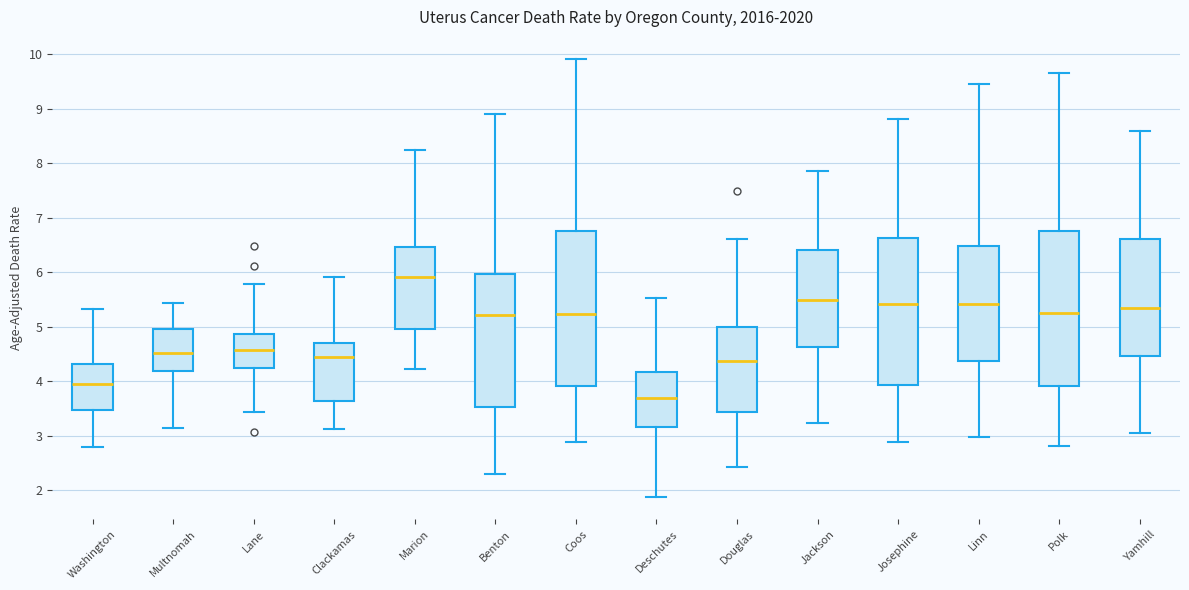

Reading left to right, read every box against the y-axis: the position of its median line, the range the box covers, and the ends of its whiskers. The values are not printed on the chart, so give them approximately, as read against the axis.

Washington: median 3.9, box 3.5 to 4.3, whiskers 2.8 to 5.3
Multnomah: median 4.5, box 4.2 to 5.0, whiskers 3.1 to 5.4
Lane: median 4.6, box 4.2 to 4.9, whiskers 3.4 to 5.8
Clackamas: median 4.5, box 3.6 to 4.7, whiskers 3.1 to 5.9
Marion: median 5.9, box 5.0 to 6.5, whiskers 4.2 to 8.3
Benton: median 5.2, box 3.5 to 6.0, whiskers 2.3 to 8.9
Coos: median 5.2, box 3.9 to 6.8, whiskers 2.9 to 9.9
Deschutes: median 3.7, box 3.2 to 4.2, whiskers 1.9 to 5.5
Douglas: median 4.4, box 3.4 to 5.0, whiskers 2.4 to 6.6
Jackson: median 5.5, box 4.6 to 6.4, whiskers 3.2 to 7.9
Josephine: median 5.4, box 3.9 to 6.6, whiskers 2.9 to 8.8
Linn: median 5.4, box 4.4 to 6.5, whiskers 3.0 to 9.5
Polk: median 5.3, box 3.9 to 6.8, whiskers 2.8 to 9.6
Yamhill: median 5.4, box 4.5 to 6.6, whiskers 3.1 to 8.6